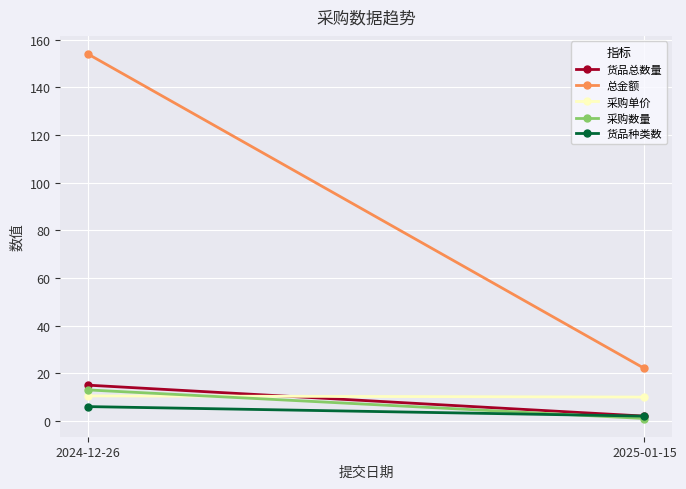

The 总金额 series shows 154.0 at 2024-12-26. True or false?

True